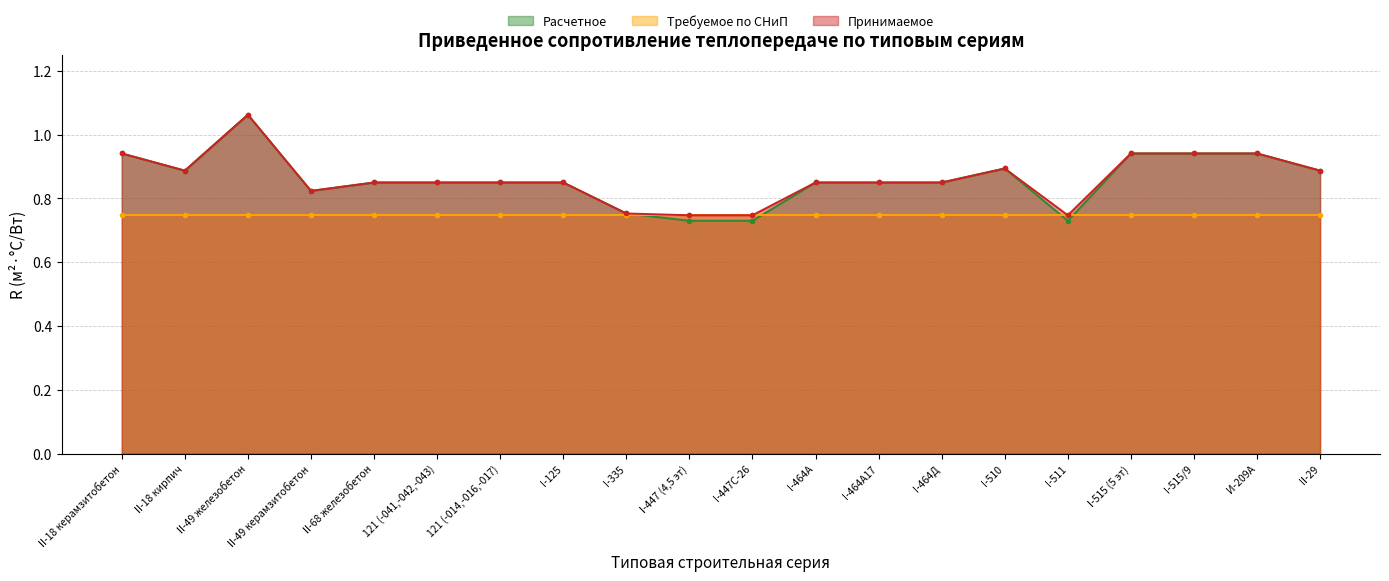

Which label corresponds to the largest value in the chart?

II-49 железобетон